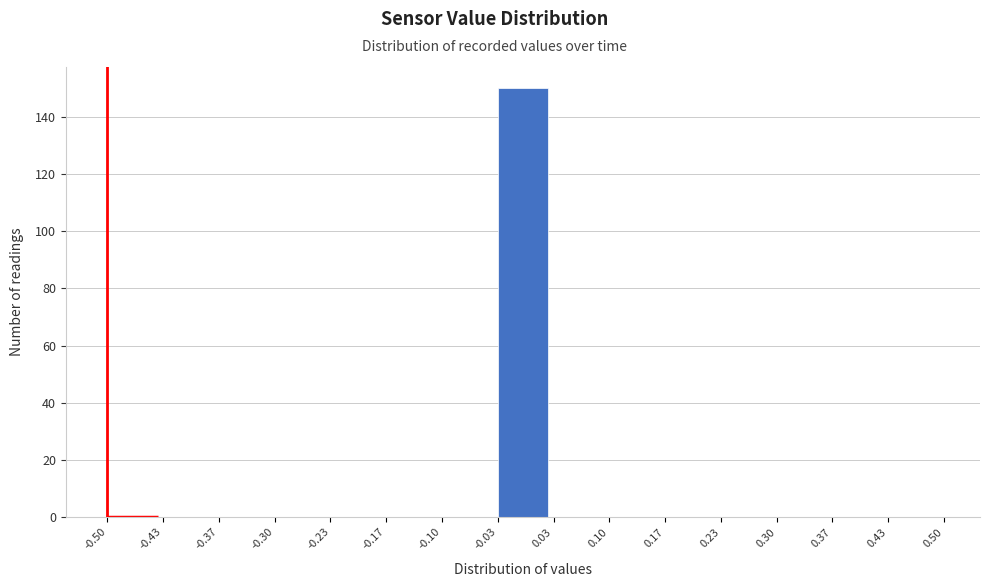

Which range on the x-axis has the tallest bar?

-0.03 to 0.03